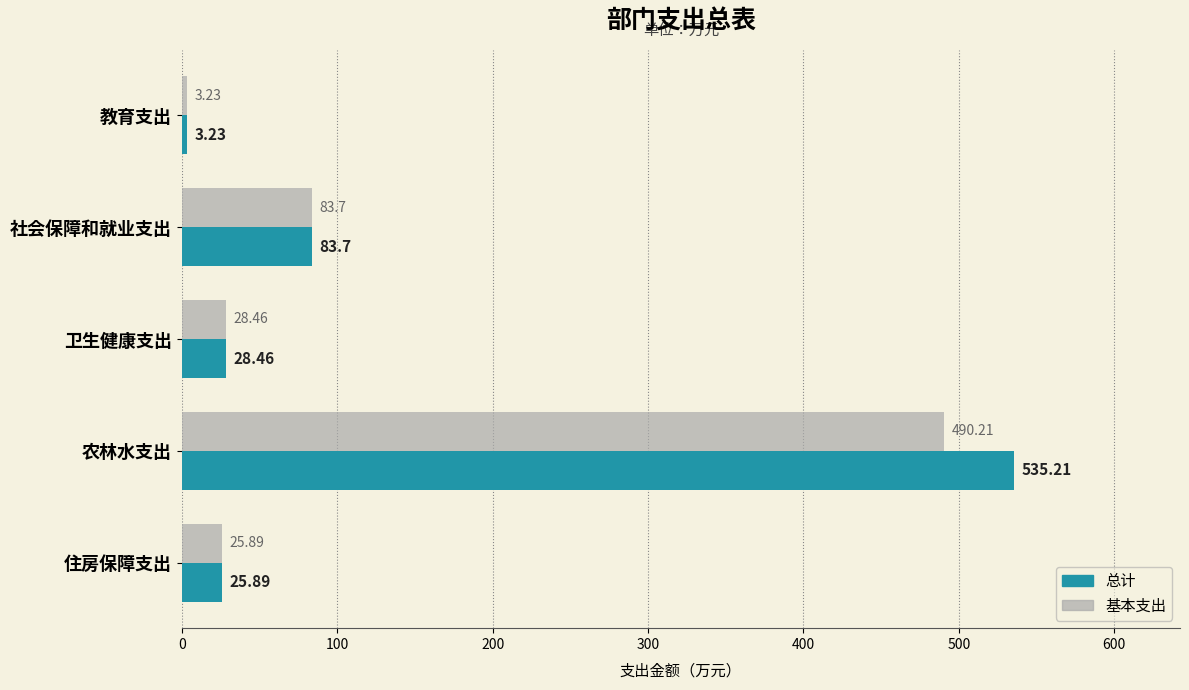

What is the difference between the maximum and minimum values in the 总计 series?

532.0